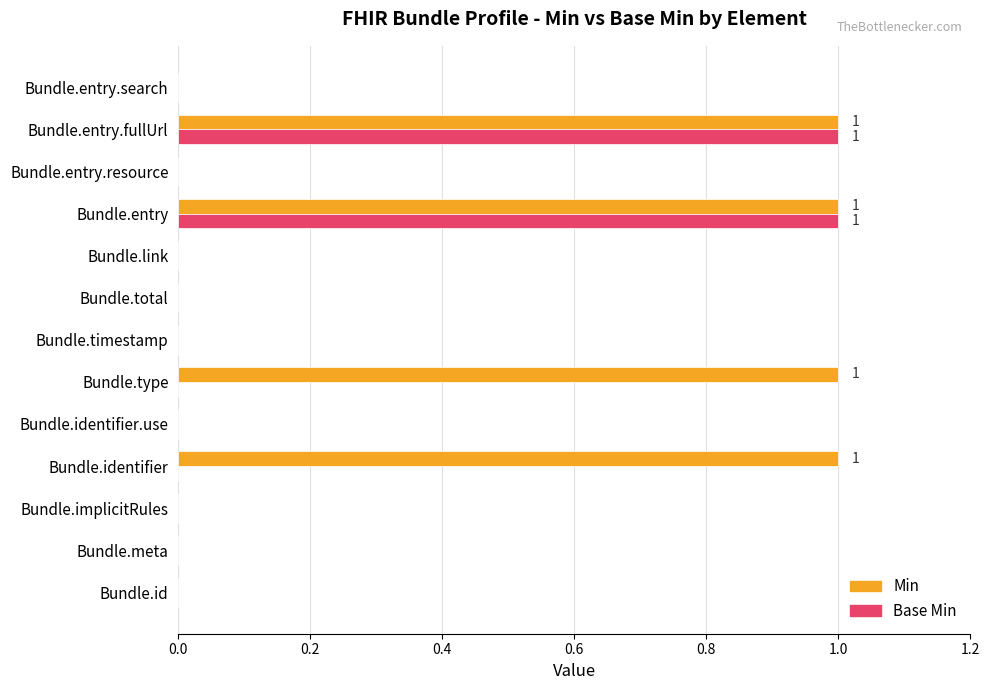

What are all the series names shown in the legend?

Min, Base Min